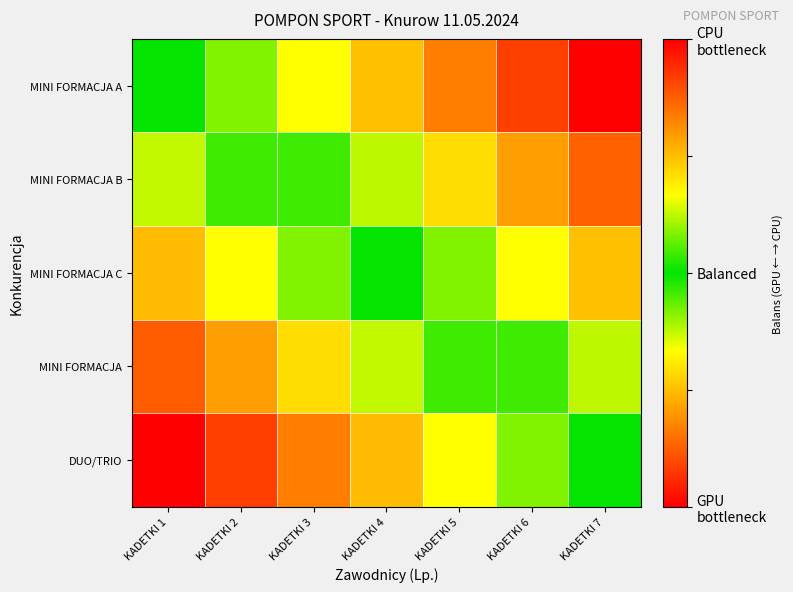

Reading left to right, extract all data points from this chart.

MINI FORMACJA A: KADETKI 1=0.0	KADETKI 2=-0.2	KADETKI 3=-0.3	KADETKI 4=-0.5	KADETKI 5=-0.7	KADETKI 6=-0.8	KADETKI 7=-1.0
MINI FORMACJA B: KADETKI 1=0.2	KADETKI 2=0.1	KADETKI 3=-0.1	KADETKI 4=-0.2	KADETKI 5=-0.4	KADETKI 6=-0.6	KADETKI 7=-0.8
MINI FORMACJA C: KADETKI 1=0.5	KADETKI 2=0.3	KADETKI 3=0.2	KADETKI 4=0.0	KADETKI 5=-0.2	KADETKI 6=-0.3	KADETKI 7=-0.5
MINI FORMACJA: KADETKI 1=0.8	KADETKI 2=0.6	KADETKI 3=0.4	KADETKI 4=0.2	KADETKI 5=0.1	KADETKI 6=-0.1	KADETKI 7=-0.2
DUO/TRIO: KADETKI 1=1.0	KADETKI 2=0.8	KADETKI 3=0.7	KADETKI 4=0.5	KADETKI 5=0.3	KADETKI 6=0.2	KADETKI 7=0.0